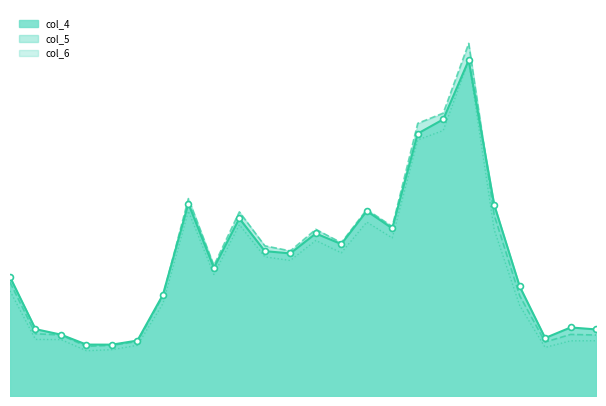

Which series reaches the maximum Y coordinate?

col_5